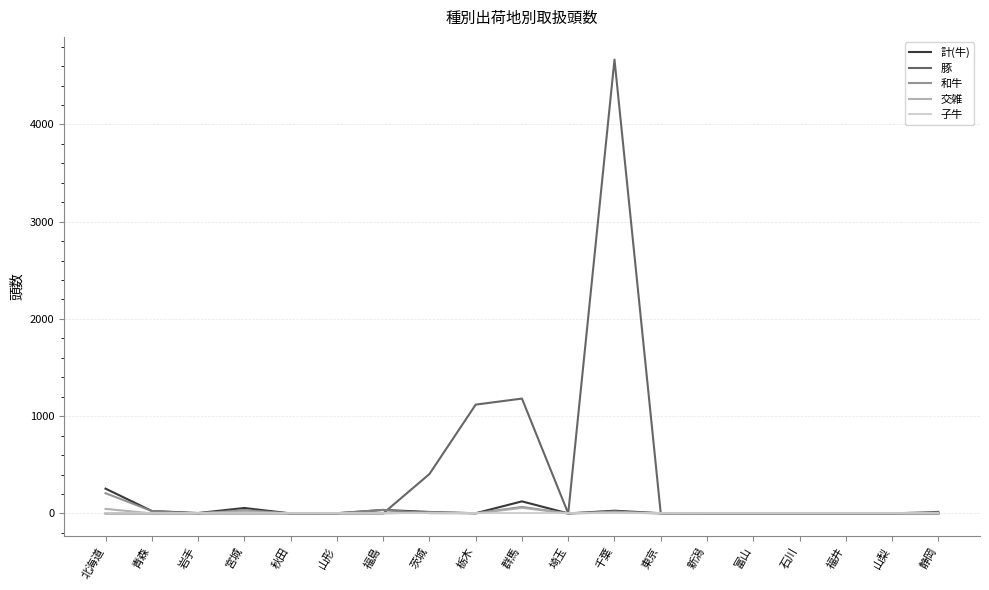

What are all the series names shown in the legend?

計(牛), 豚, 和牛, 交雑, 子牛